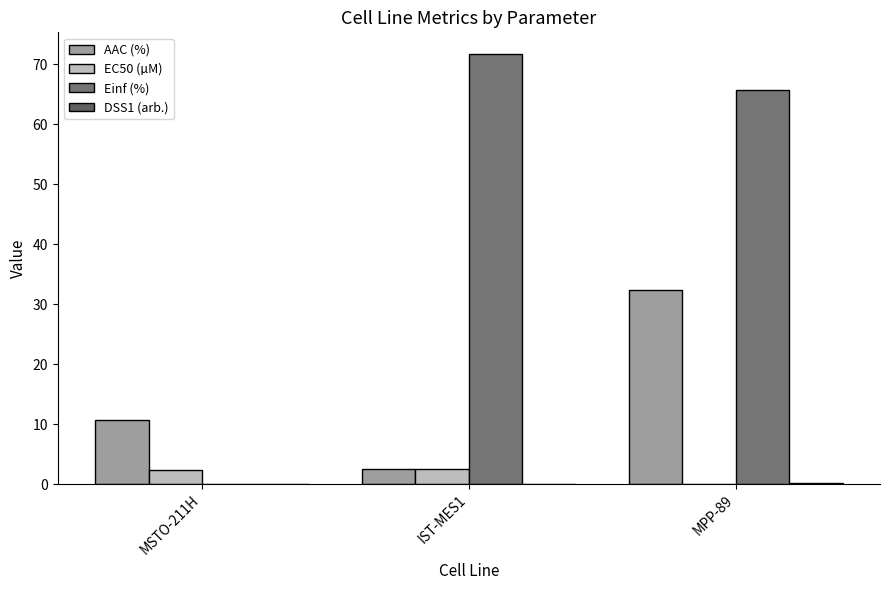

Count the number of data series in this chart.

4